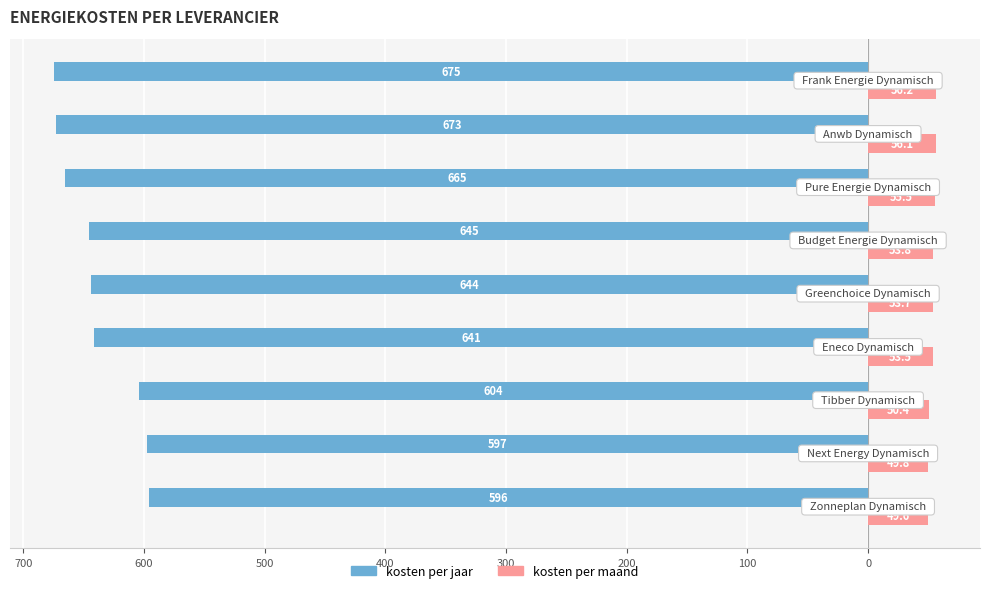

What are all the series names shown in the legend?

kosten per jaar, kosten per maand